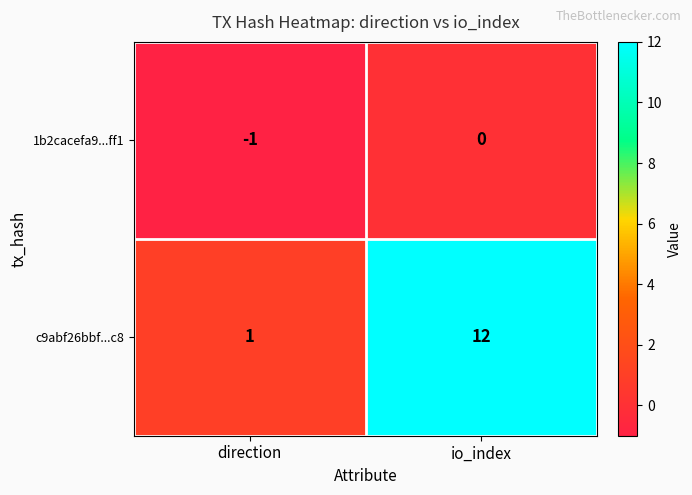

What is the difference between the maximum and minimum values in the c9abf26bbf...c8 series?

11